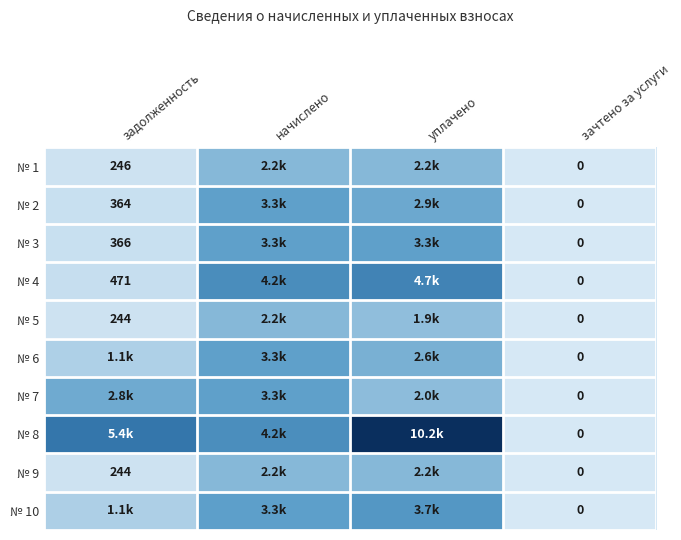

Rank the series at задолженность from highest to lowest value.

№ 8, № 7, № 10, № 6, № 4, № 3, № 2, № 1, № 5, № 9